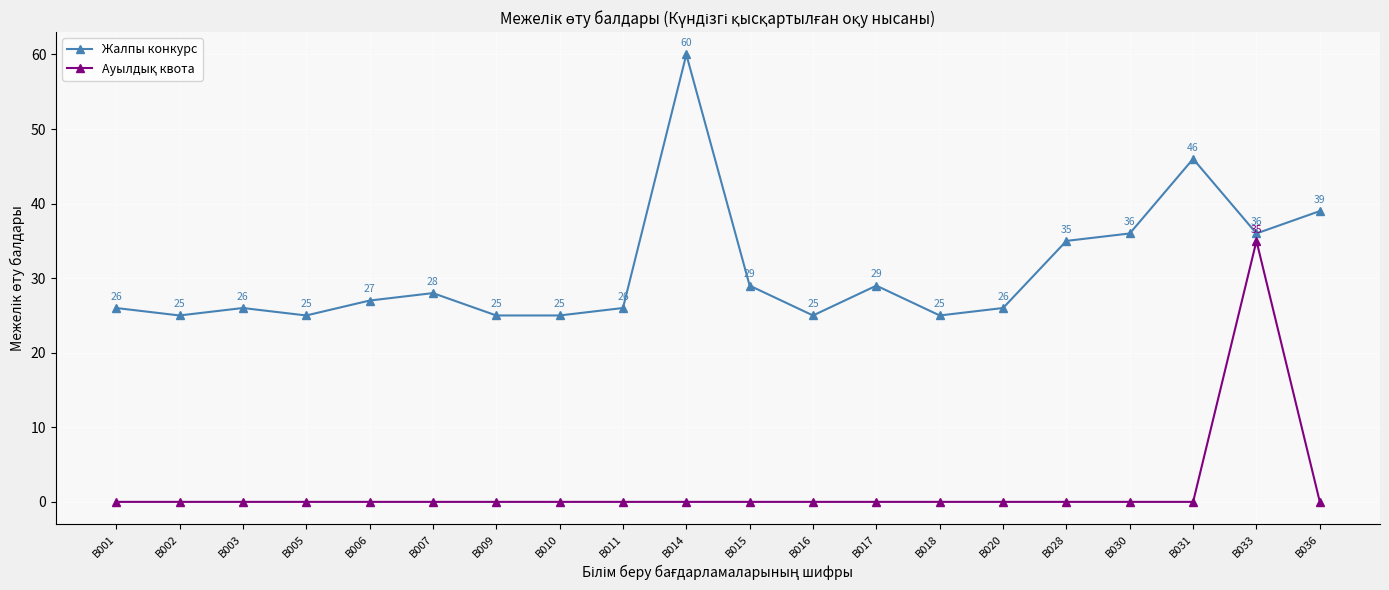

What is the value of the Жалпы конкурс point at the 7th from the left?

25